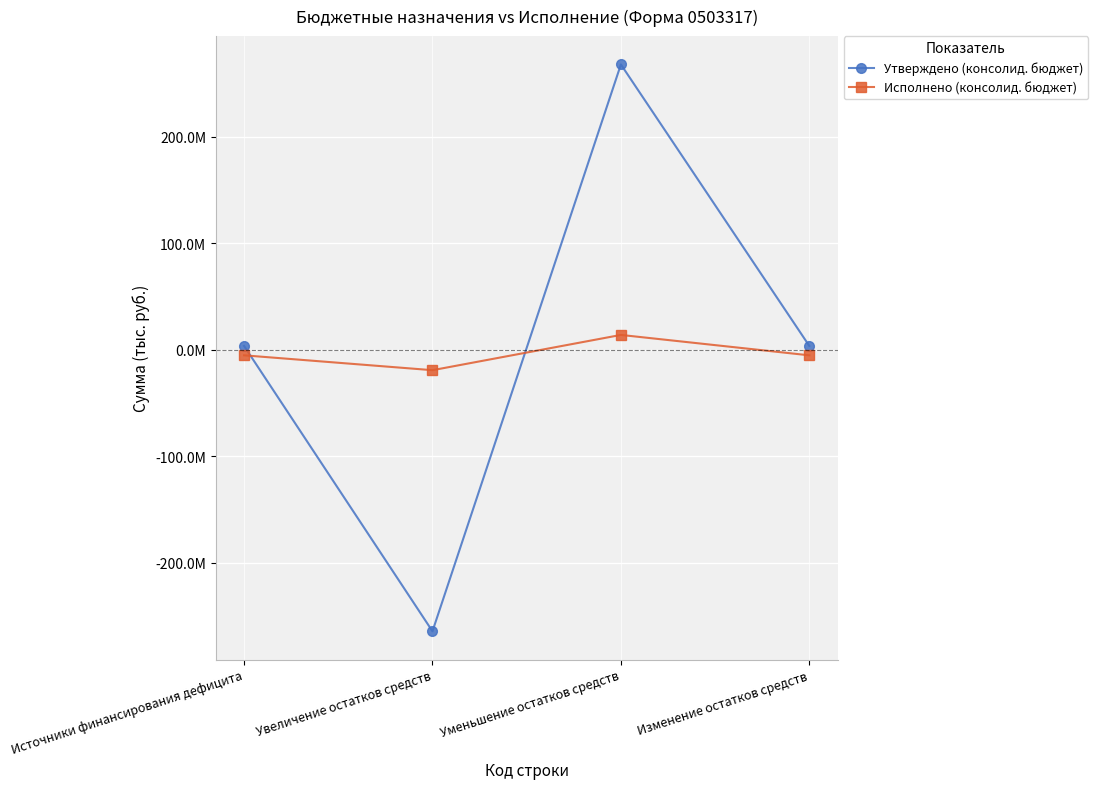

Where is Исполнено (консолид. бюджет) nearest to the value -2595497?

Источники финансирования дефицита